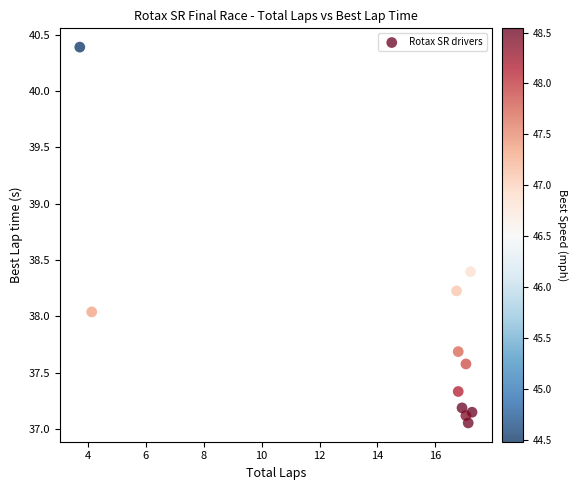

What is the average Y value?

37.8